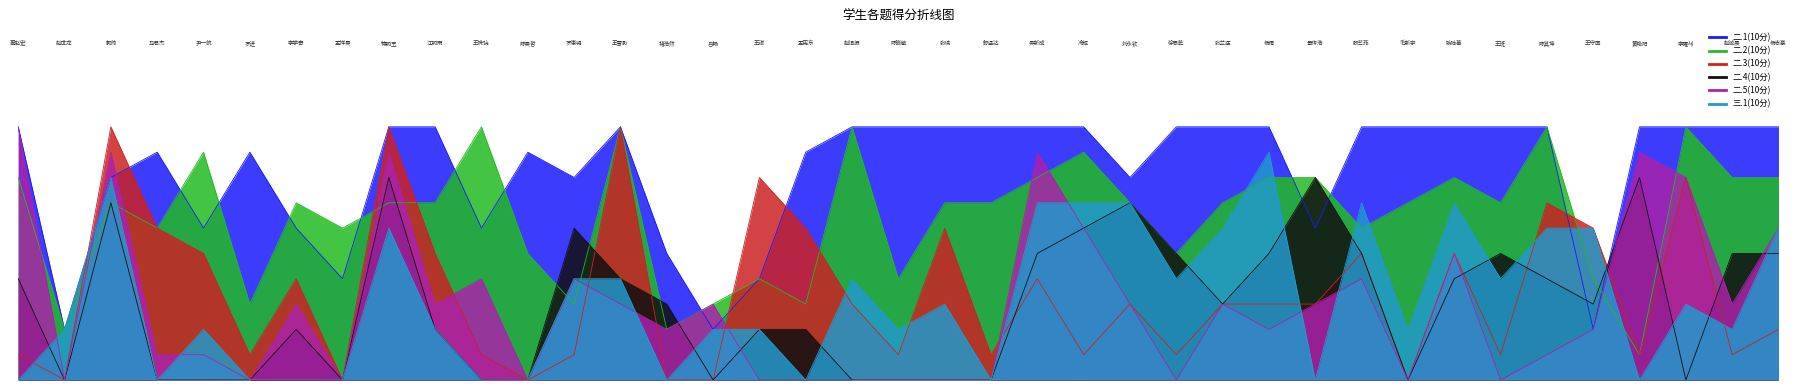

Reading left to right, extract all data points from this chart.

二.1(10分): 10	2	8	9	6	9	6	4	10	10	6	9	8	10	5	2	4	9	10	10	10	10	10	10	8	10	10	10	6	10	10	10	10	10	2	10	10	10	10
二.2(10分): 8	2	7	6	9	3	7	6	7	7	10	5	3	10	2	3	4	3	10	4	7	7	8	9	7	5	7	8	8	6	7	8	7	10	4	1	10	8	8
二.3(10分): 1	0	10	6	5	1	4	0	10	5	1	0	1	10	0	0	8	6	3	1	6	1	4	1	3	1	3	3	3	5	0	5	1	7	6	1	8	1	2
二.4(10分): 4	0	7	0	0	0	2	0	8	2	0	0	6	4	3	0	2	2	0	0	0	0	5	6	7	5	3	5	8	5	0	4	5	4	3	8	0	5	5
二.5(10分): 10	0	9	1	1	0	3	0	9	3	4	0	4	3	2	3	0	0	0	0	0	0	9	6	3	0	3	2	3	4	0	5	0	1	2	9	8	3	6
三.1(10分): 0	2	8	0	2	0	0	0	6	2	0	0	4	4	0	2	2	0	4	2	3	0	7	7	7	4	6	9	0	7	2	7	4	6	6	0	3	2	6